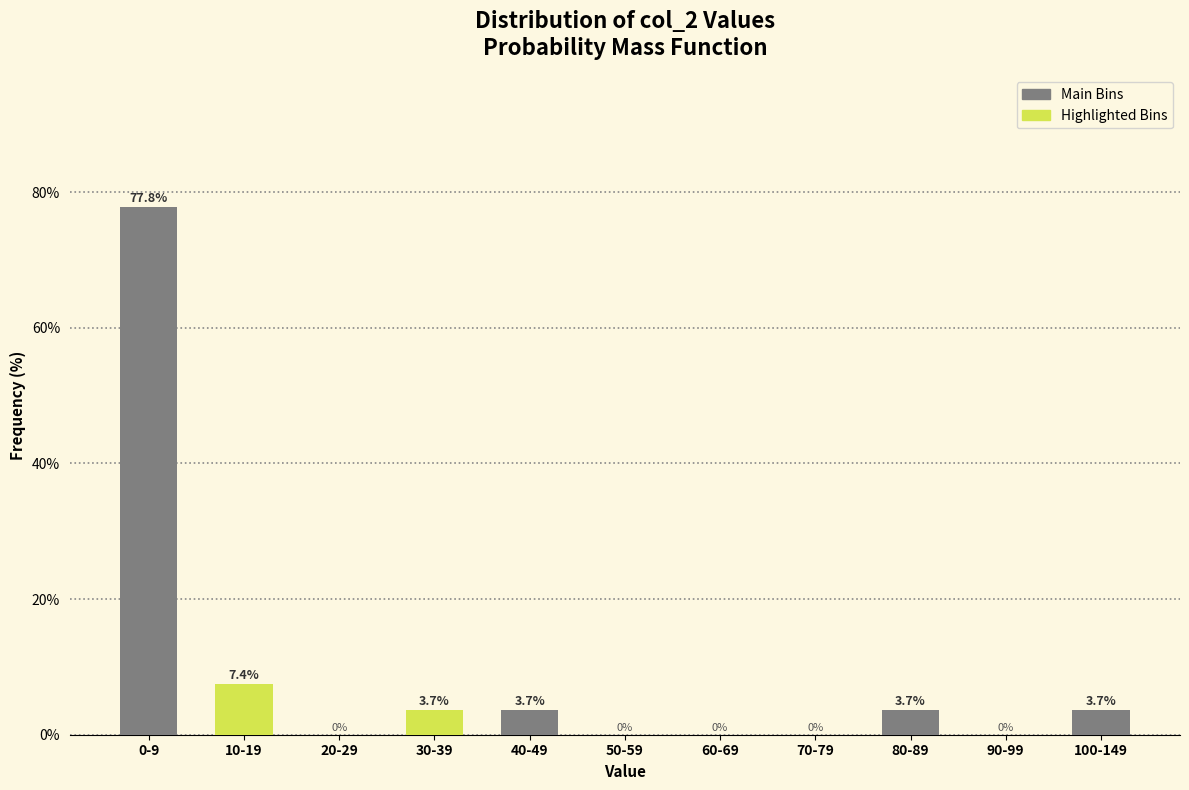

Reading left to right, what are all the values shown in this chart?

0-9=77.8	10-19=7.4	20-29=0.0	30-39=3.7	40-49=3.7	50-59=0.0	60-69=0.0	70-79=0.0	80-89=3.7	90-99=0.0	100-149=3.7